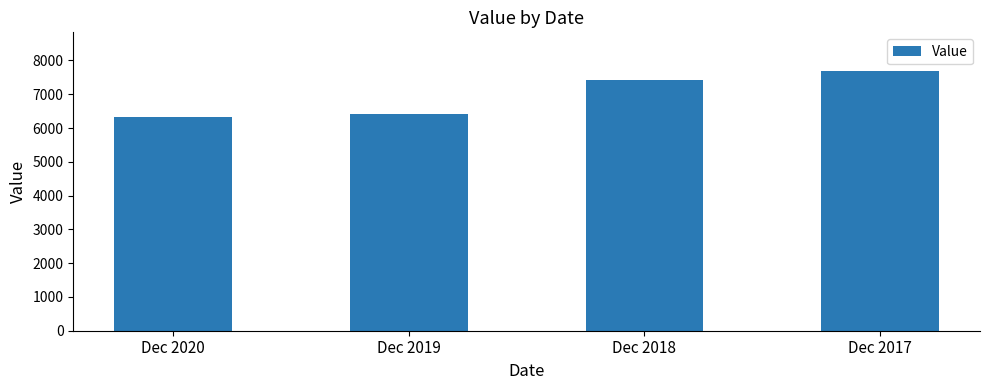

Approximately how many times larger is the value at Dec 2020 compared to Dec 2019?

1.0